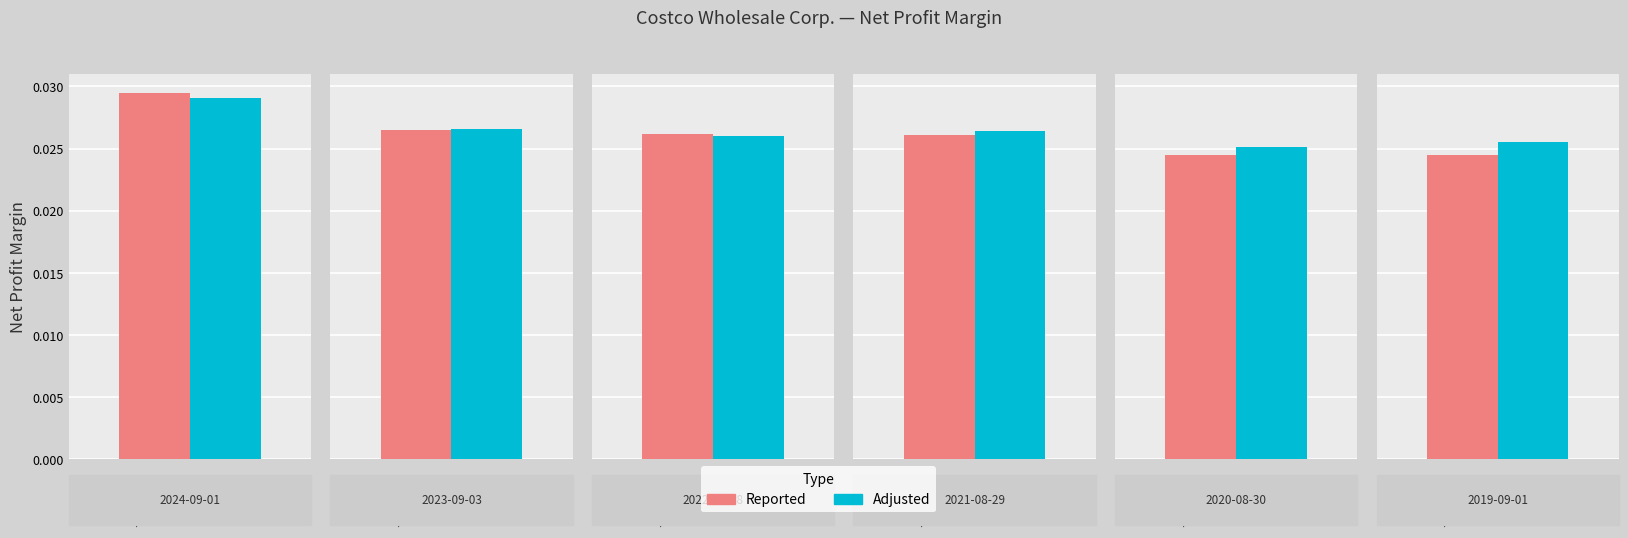

How many bars are there in total?

12